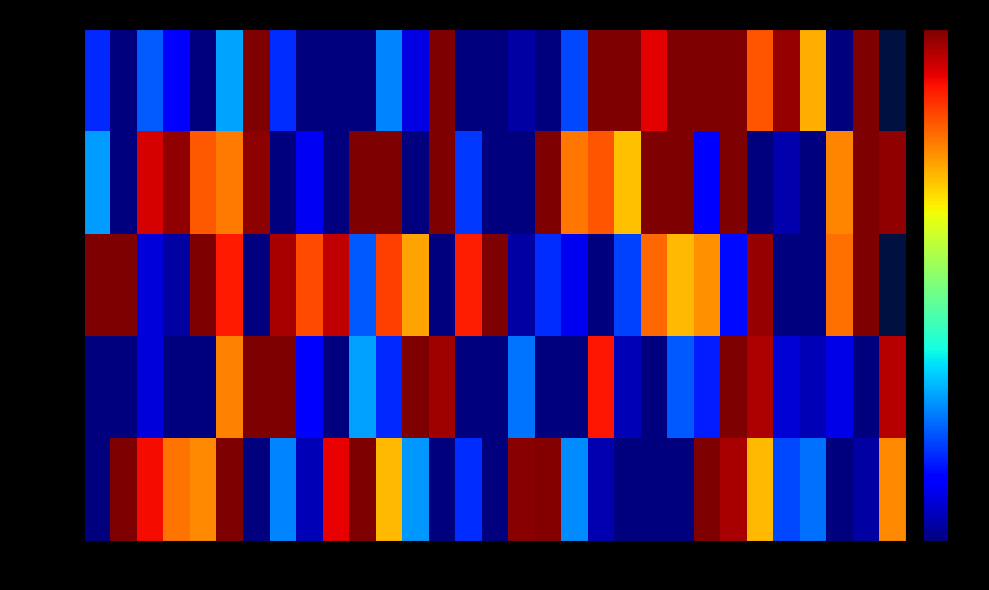

At which category does the chart reach its peak across all series?

7